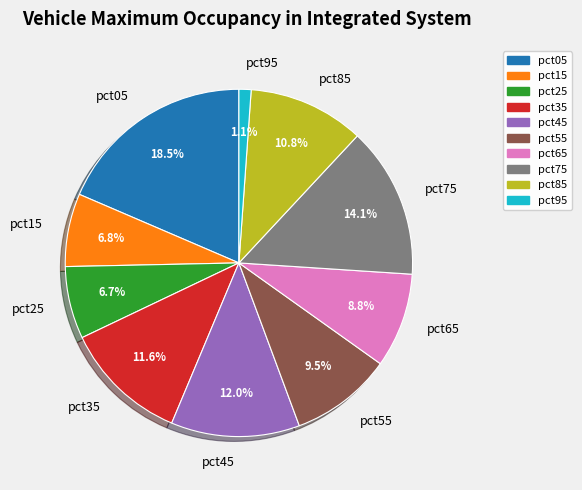

What percentage is the pct25 slice, to the nearest percent?

7%